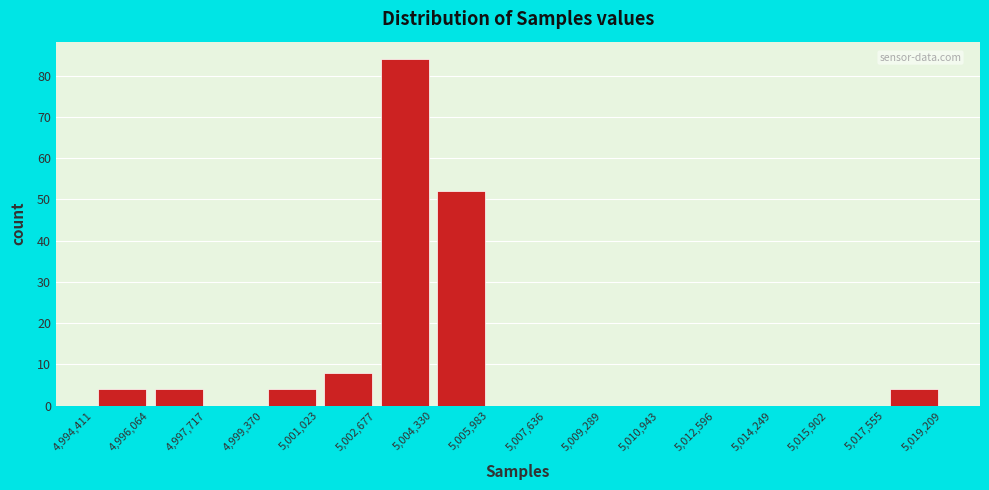

Reading left to right, list every bar in this chart as the range it spans on the x-axis followed by its height. The values are not printed on the chart, so give them approximately, as read against the axis.

4,994,411 to 4,996,064: 4
4,996,064 to 4,997,717: 4
4,997,717 to 4,999,370: 0
4,999,370 to 5,001,023: 4
5,001,023 to 5,002,677: 8
5,002,677 to 5,004,330: 84
5,004,330 to 5,005,983: 52
5,005,983 to 5,007,636: 0
5,007,636 to 5,009,289: 0
5,009,289 to 5,010,943: 0
5,010,943 to 5,012,596: 0
5,012,596 to 5,014,249: 0
5,014,249 to 5,015,902: 0
5,015,902 to 5,017,555: 0
5,017,555 to 5,019,209: 4